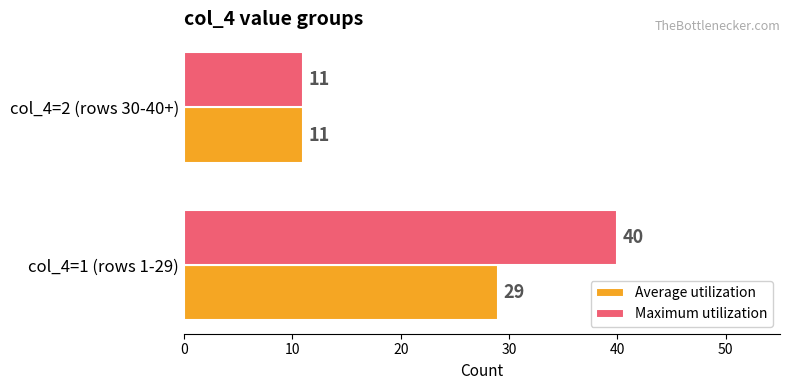

At col_4=1 (rows 1-29), list the series in order from largest to smallest.

Maximum utilization, Average utilization